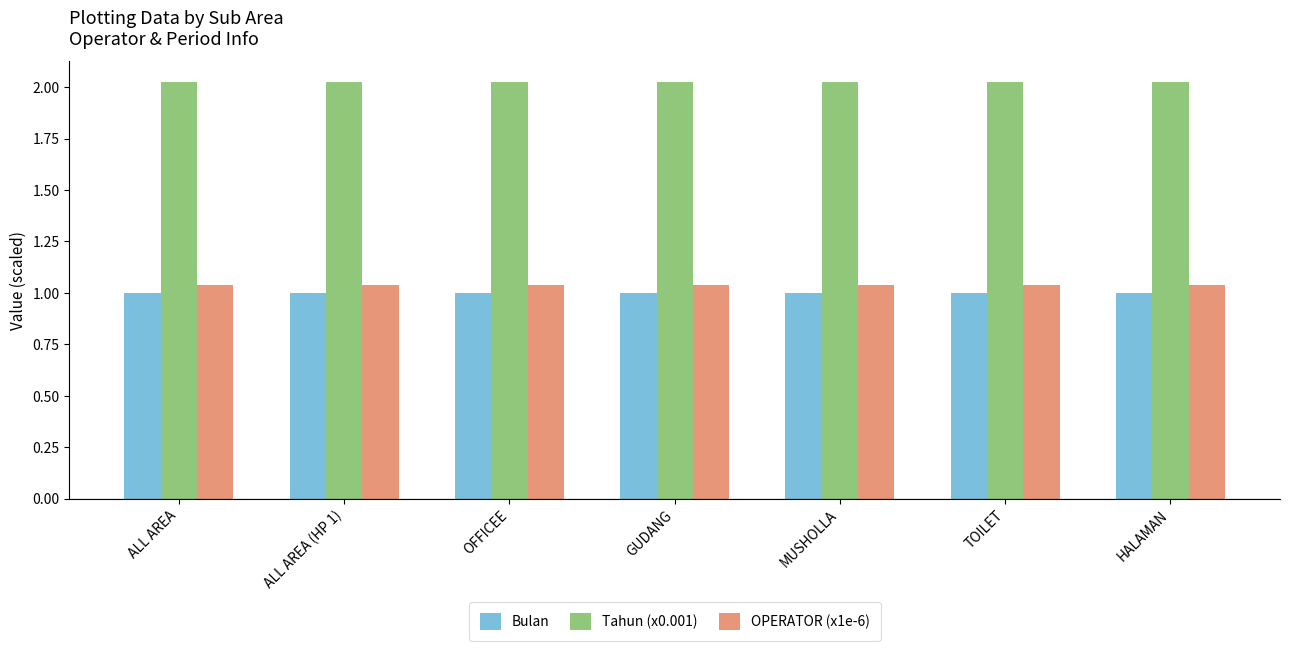

Is the value of Tahun (x0.001) at GUDANG greater than the value of Bulan at MUSHOLLA?

Yes